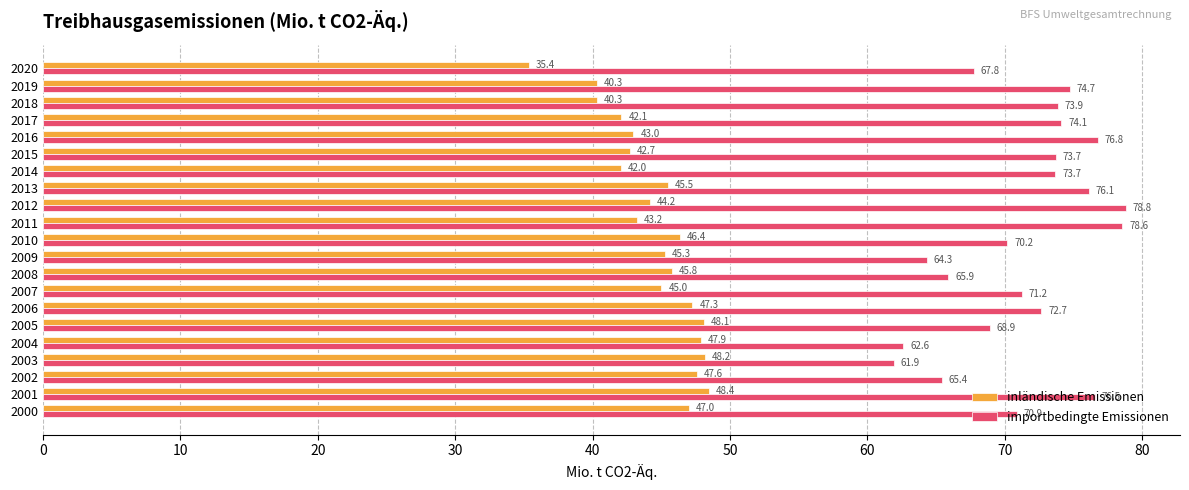

How many data points in importbedingte Emissionen are above 72?

11